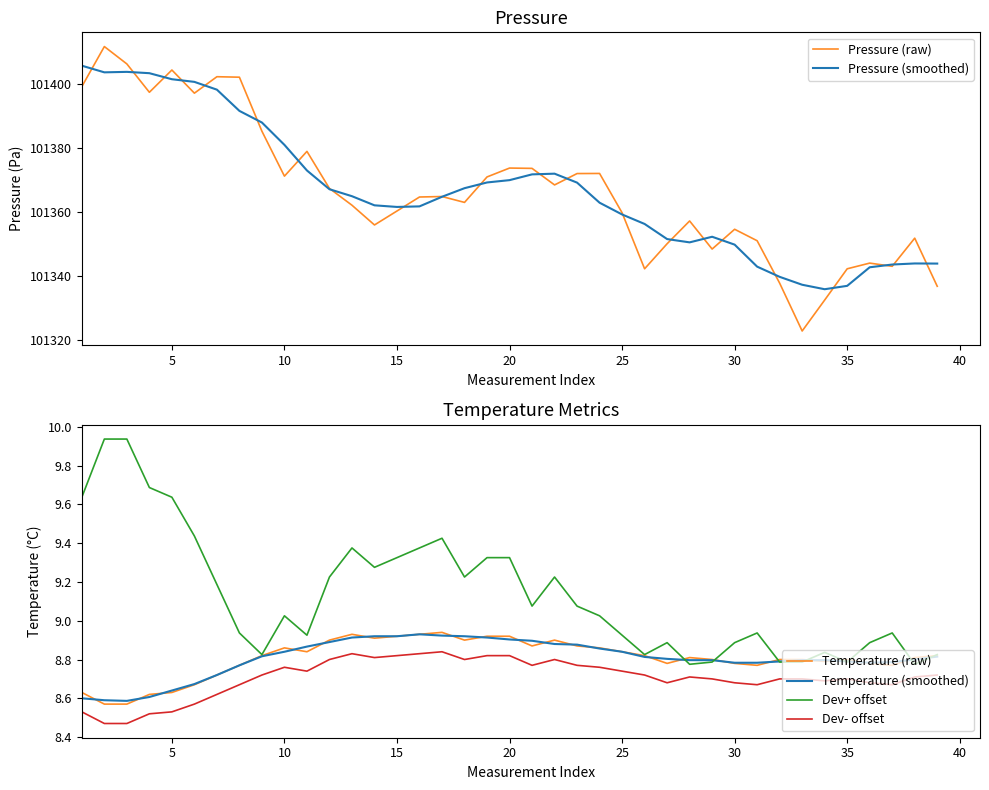

What is the minimum value for Pressure (smoothed)?

101335.8